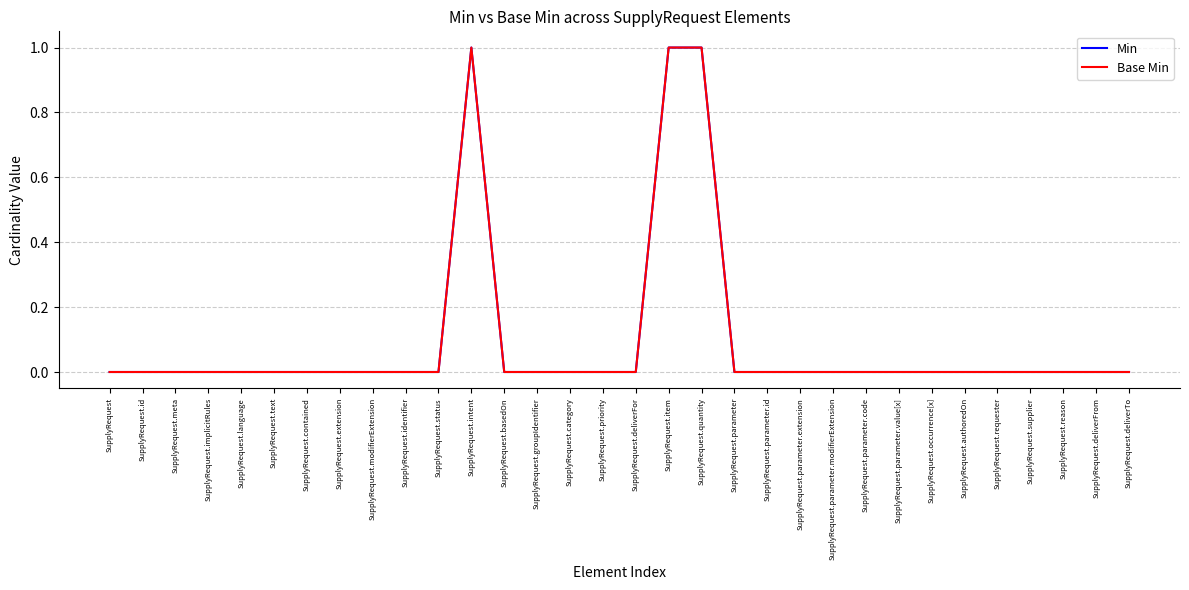

True or false: Min and Base Min cross at least once.

False